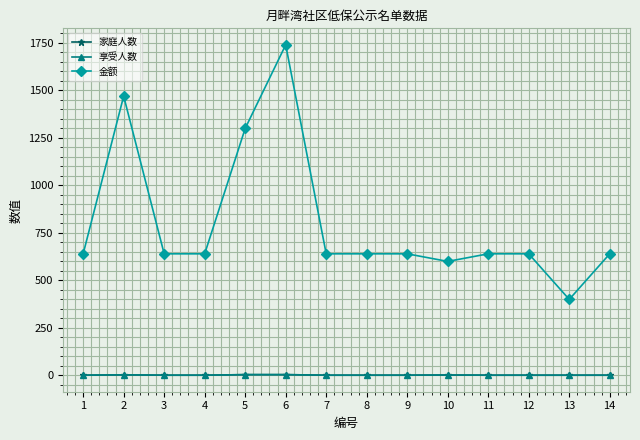

What is the smallest value displayed?

1